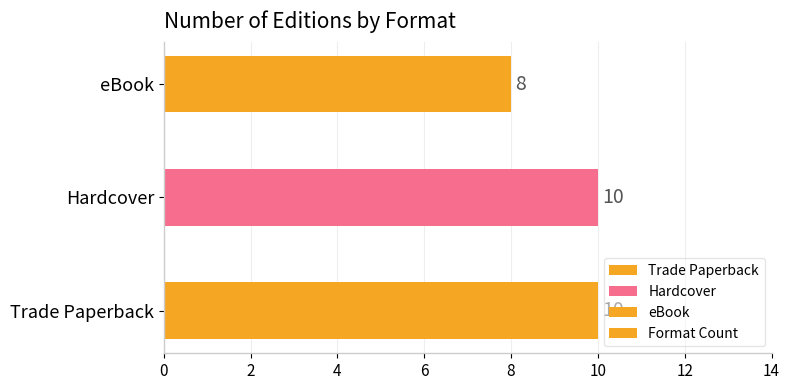

Reading bottom to top, extract all data points from this chart.

Trade Paperback=10	Hardcover=10	eBook=8